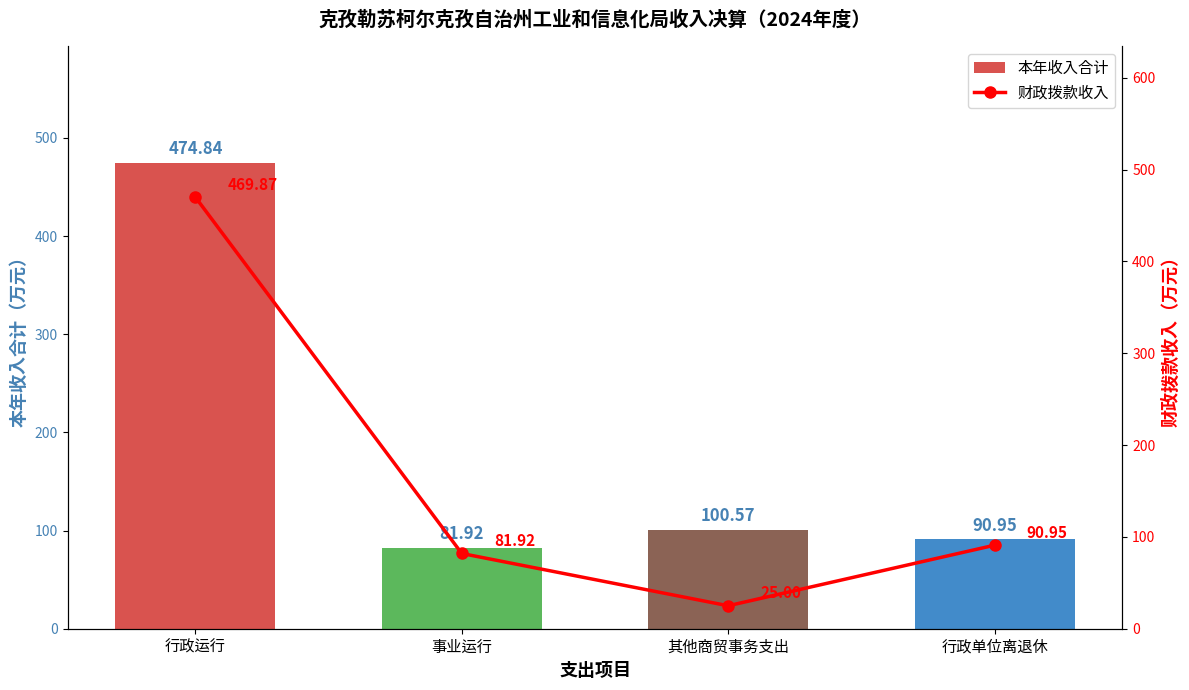

Is it true that 财政拨款收入 equals 91.0 at 行政单位离退休?

True